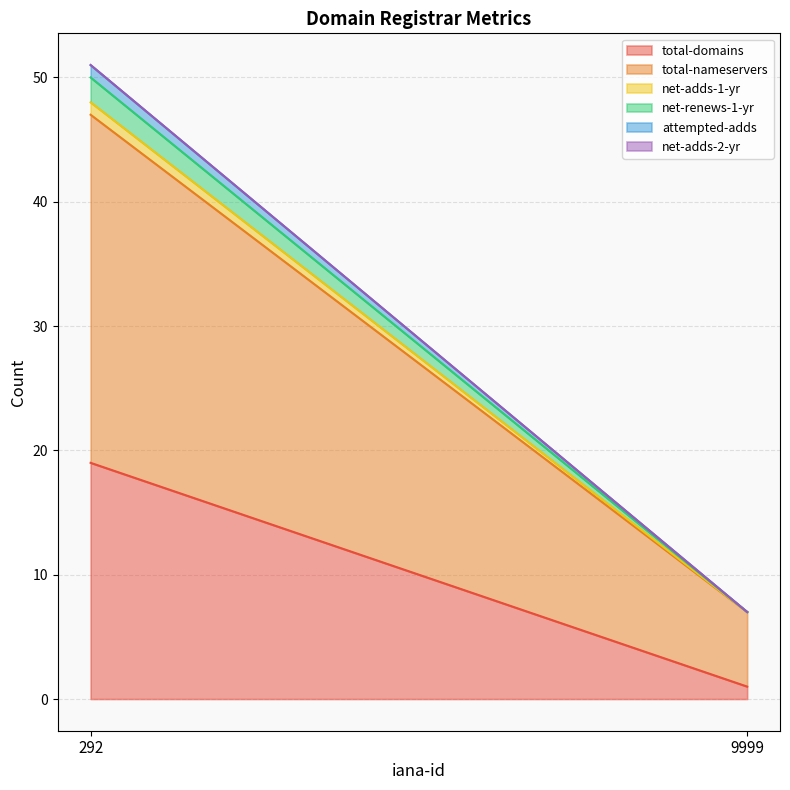

Which series has the largest total across all categories?

total-nameservers